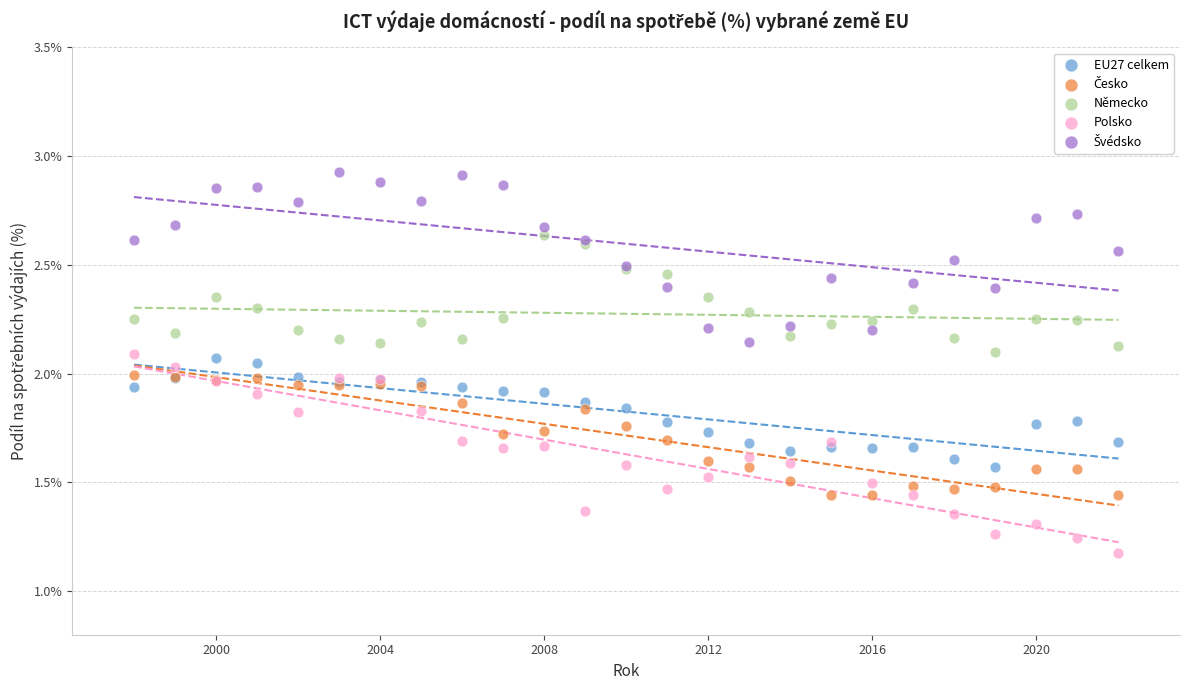

Which series has the widest spread of Y values?

Polsko